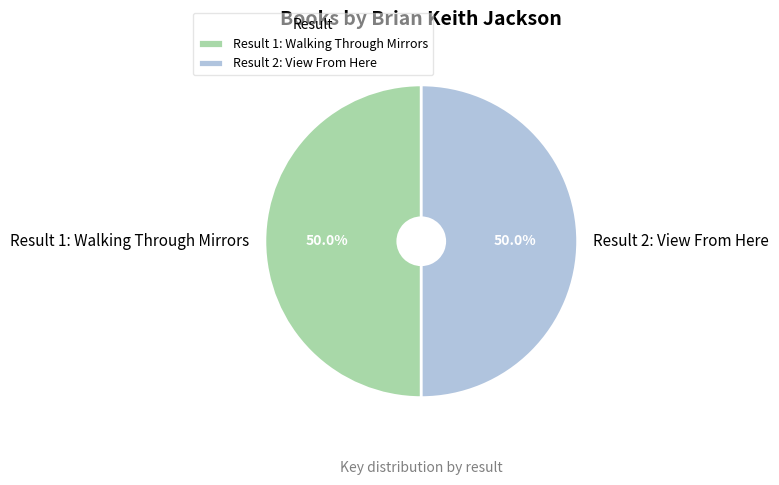

To the nearest percent, what portion does Result 2: View From Here represent?

50%